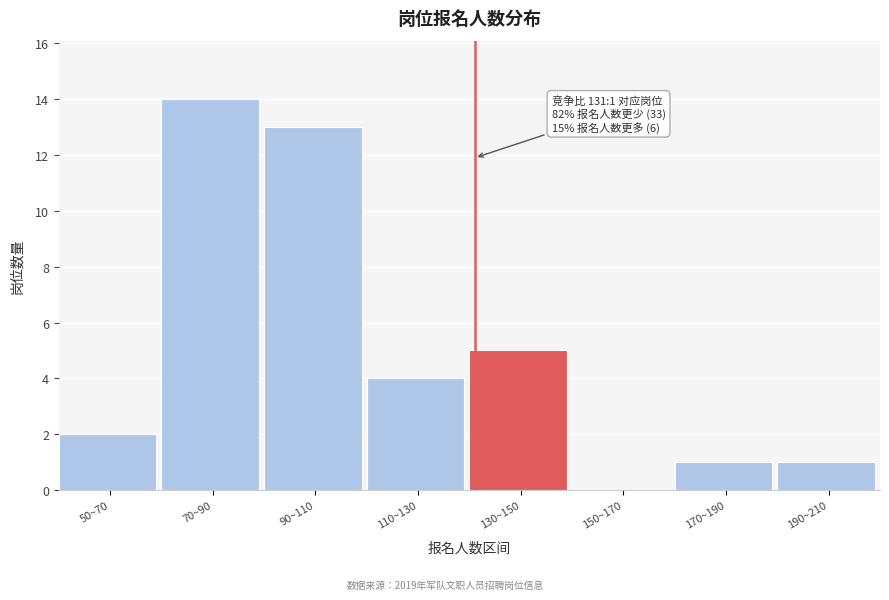

Reading left to right, list all the values displayed in this chart.

50~70=2	70~90=14	90~110=13	110~130=4	130~150=5	150~170=0	170~190=1	190~210=1